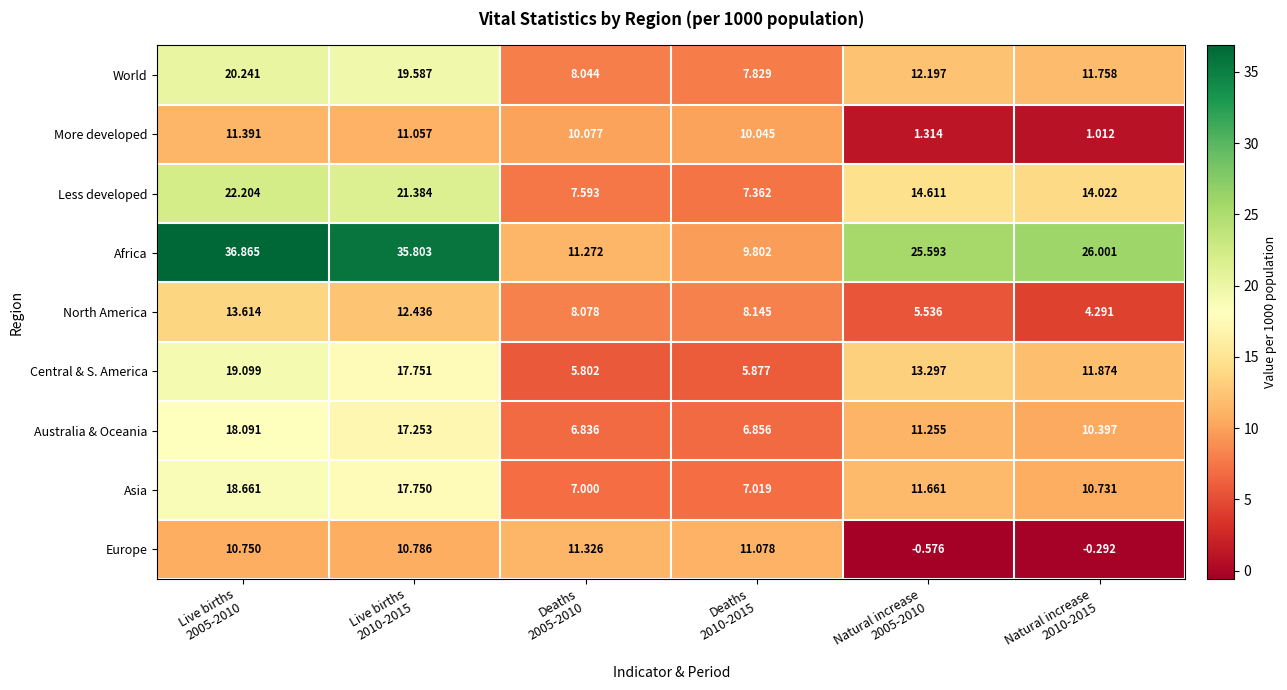

At which category is the sum across all series the highest?

Live births
2005-2010